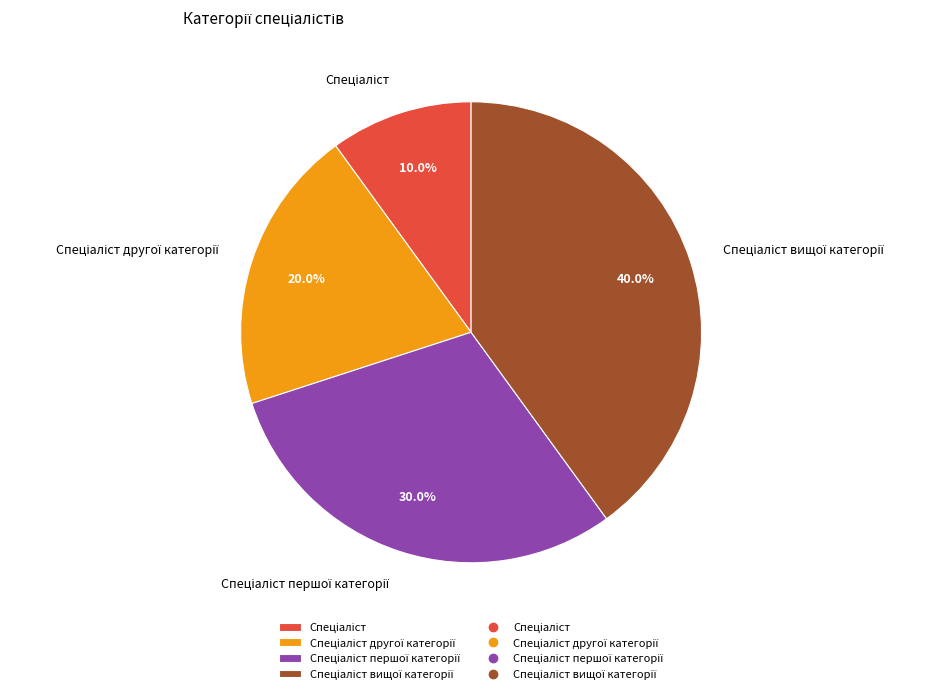

Is there a majority slice in this chart?

No